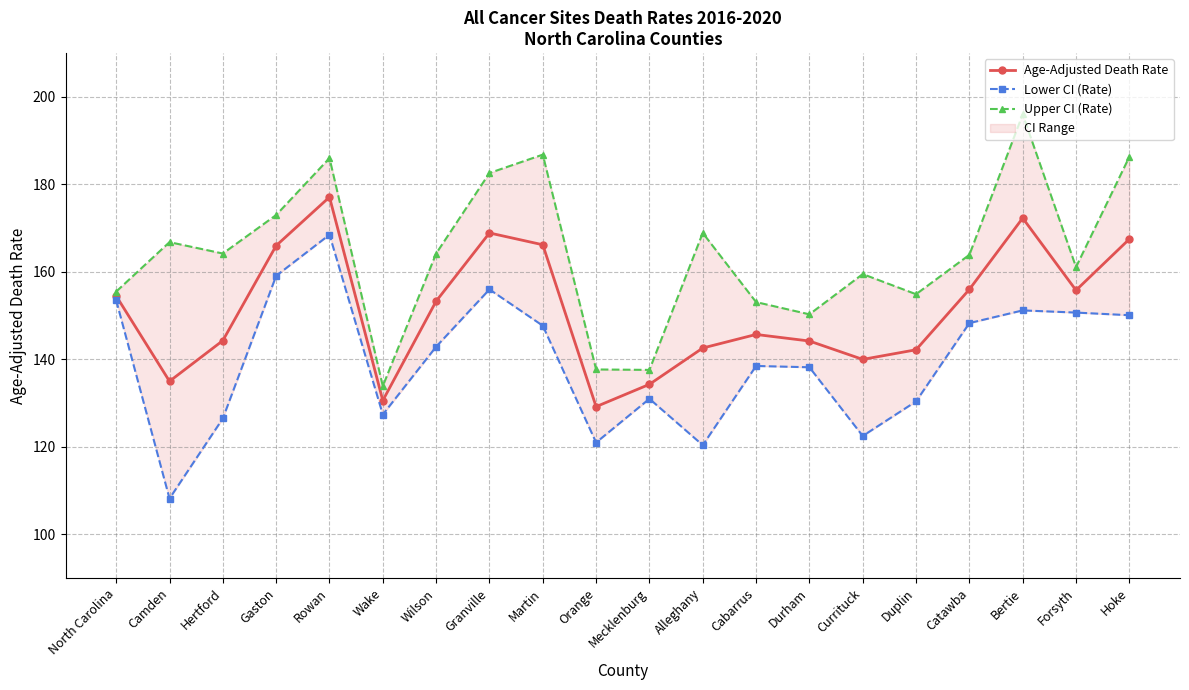

List the series in order of their peak value, lowest first.

Lower CI (Rate), Age-Adjusted Death Rate, Upper CI (Rate)